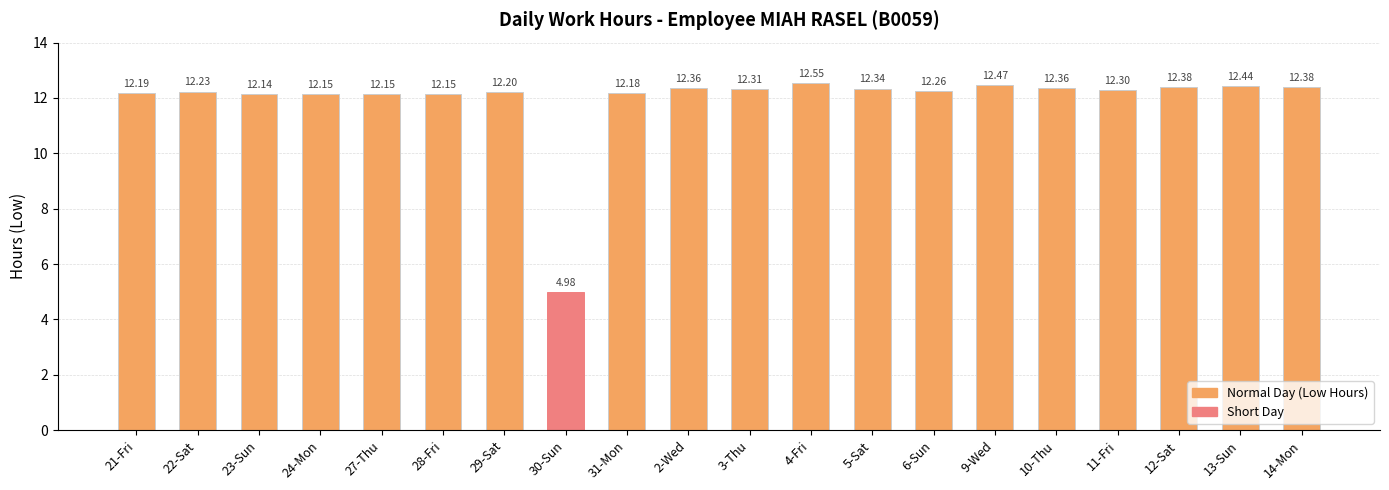

What is the label of the 20th bar from the right?

21-Fri